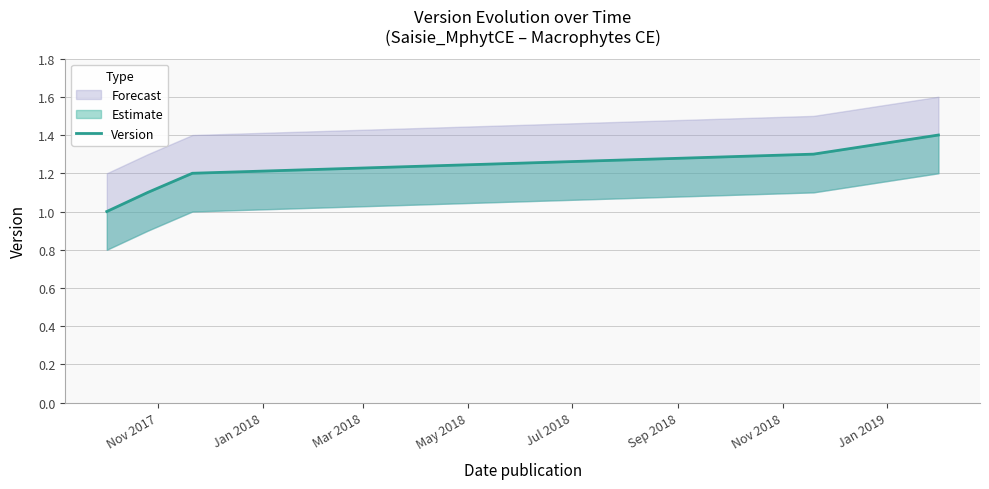

Between Jul 2018 and May 2018, which is larger?

Jul 2018